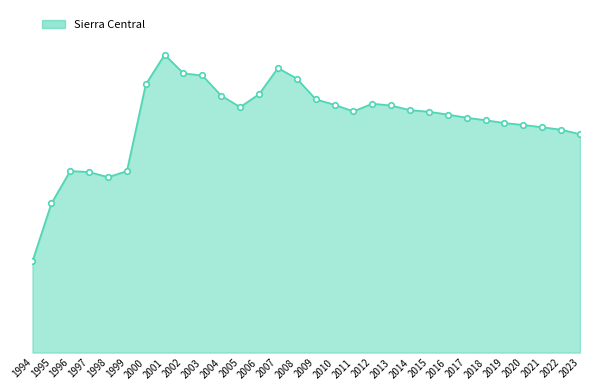

What is the value of the 13th point from the left?

3698